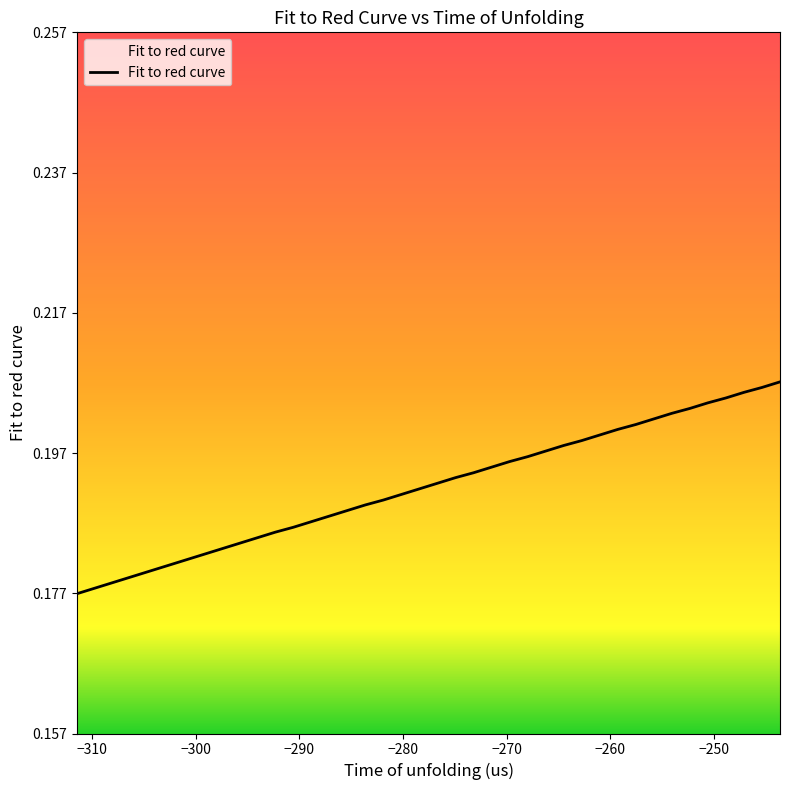

Reading left to right, extract all data points from this chart.

0.2	0.2	0.2	0.2	0.2	0.2	0.2	0.2	0.2	0.2	0.2	0.2	0.2	0.2	0.2	0.2	0.2	0.2	0.2	0.2	0.2	0.2	0.2	0.2	0.2	0.2	0.2	0.2	0.2	0.2	0.2	0.2	0.2	0.2	0.2	0.2	0.2	0.2	0.2	0.2